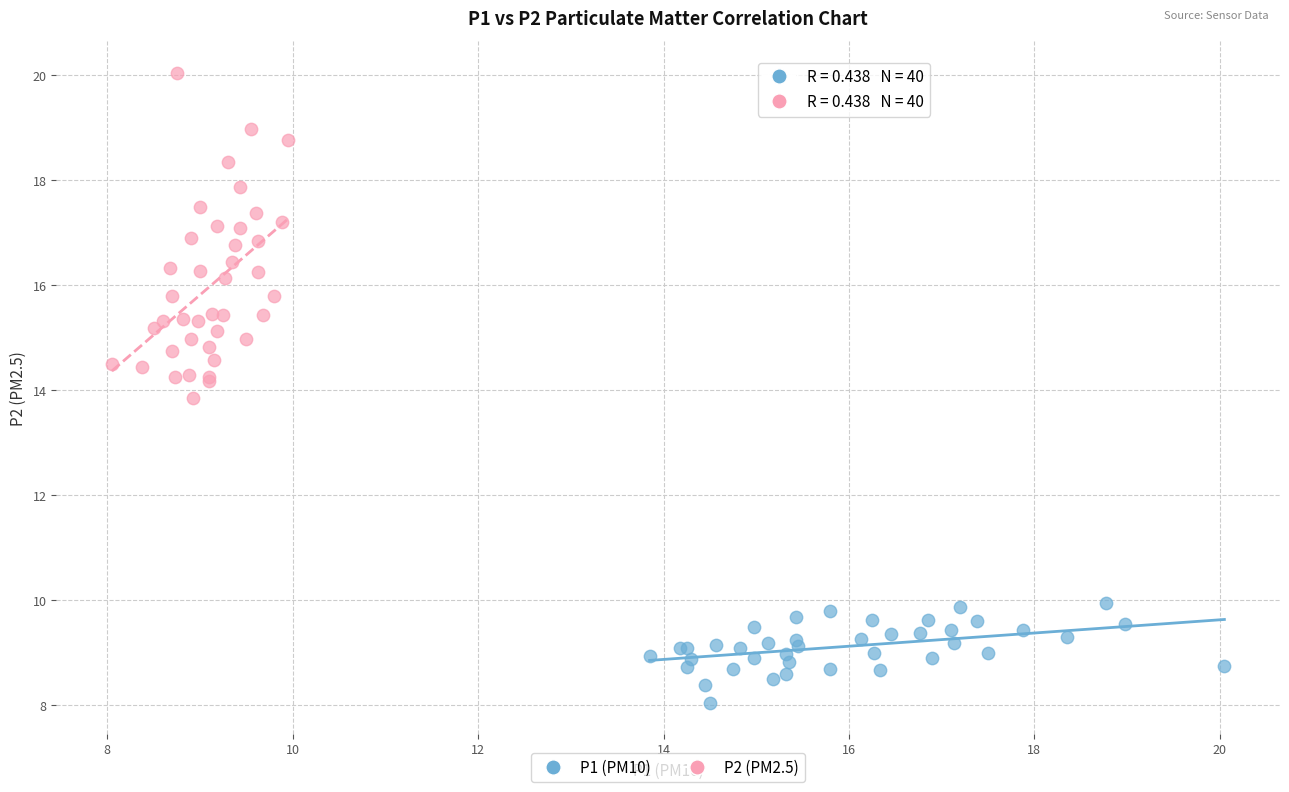

Which series contains the lowest Y value?

P1 (PM10)